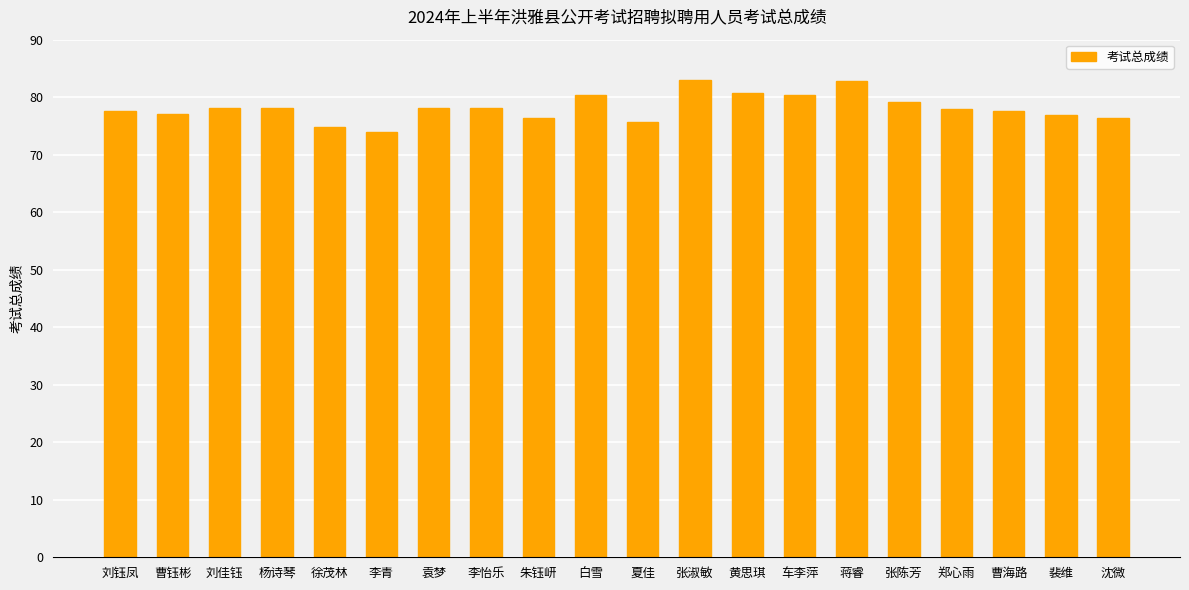

The value at 黄思琪 is 80.7. True or false?

True